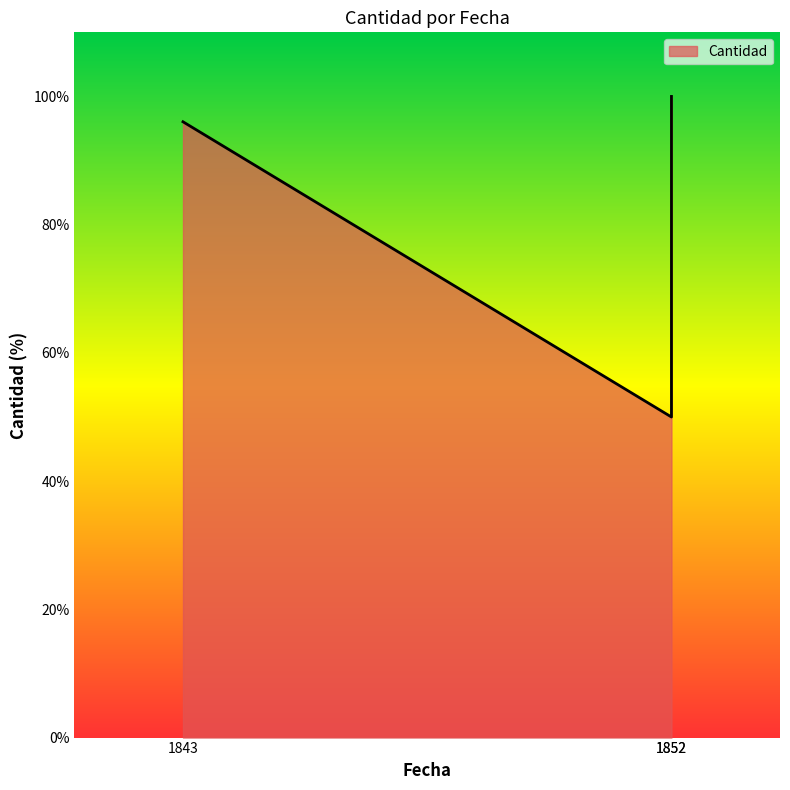

Rank the categories by value from lowest to highest.

1852, 1843, 1852